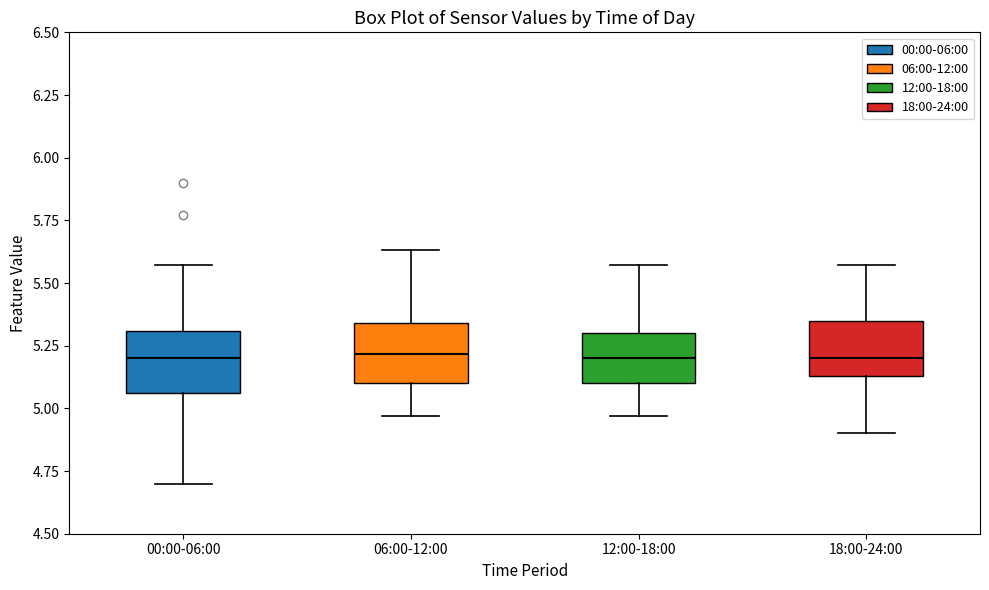

Reading left to right, read every box against the y-axis: the position of its median line, the range the box covers, and the ends of its whiskers. The values are not printed on the chart, so give them approximately, as read against the axis.

00:00-06:00: median 5.20, box 5.05 to 5.30, whiskers 4.70 to 5.55
06:00-12:00: median 5.20, box 5.10 to 5.35, whiskers 4.95 to 5.65
12:00-18:00: median 5.20, box 5.10 to 5.30, whiskers 4.95 to 5.55
18:00-24:00: median 5.20, box 5.15 to 5.35, whiskers 4.90 to 5.55